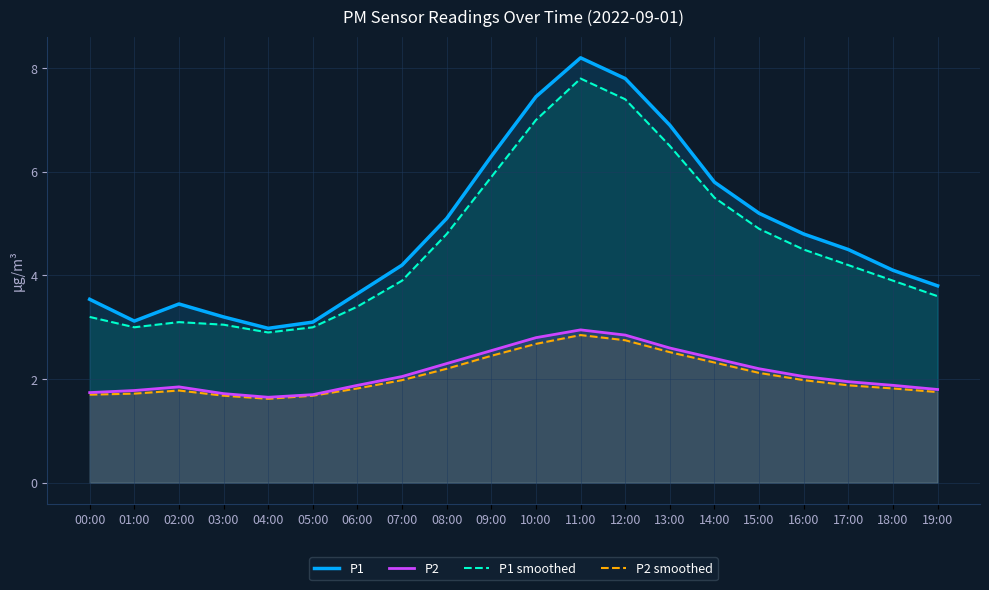

What are all the series names shown in the legend?

P1, P2, P1 smoothed, P2 smoothed